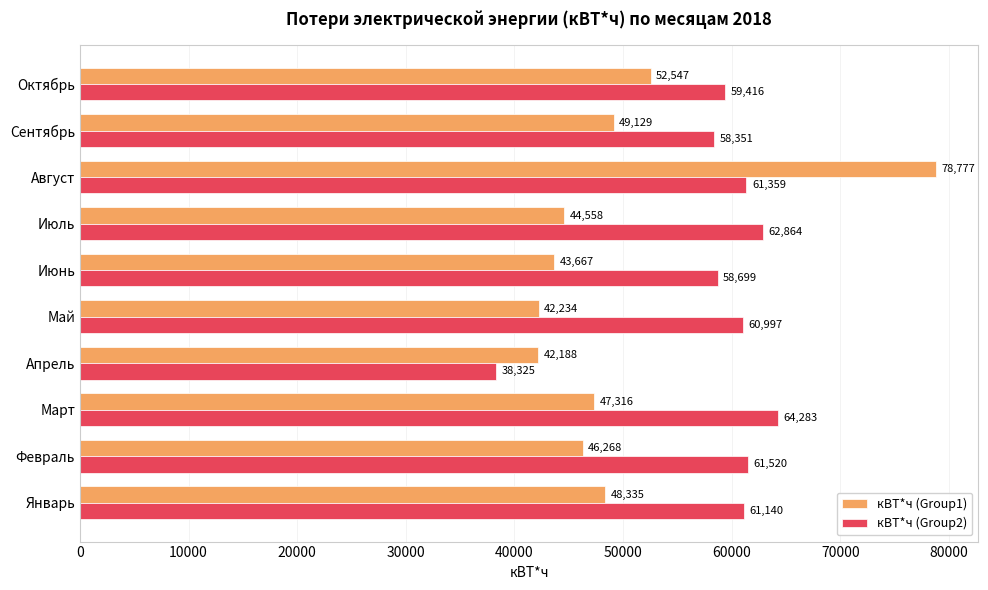

What is the average value of the кВТ*ч (Group2) series?

58695